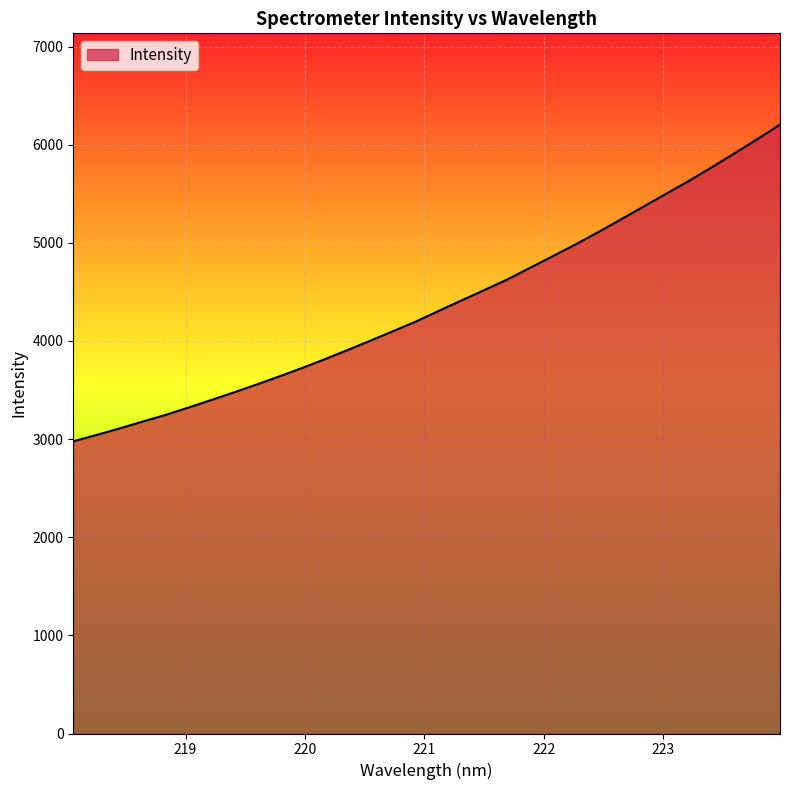

What is the difference between the maximum and minimum values?

3227.3